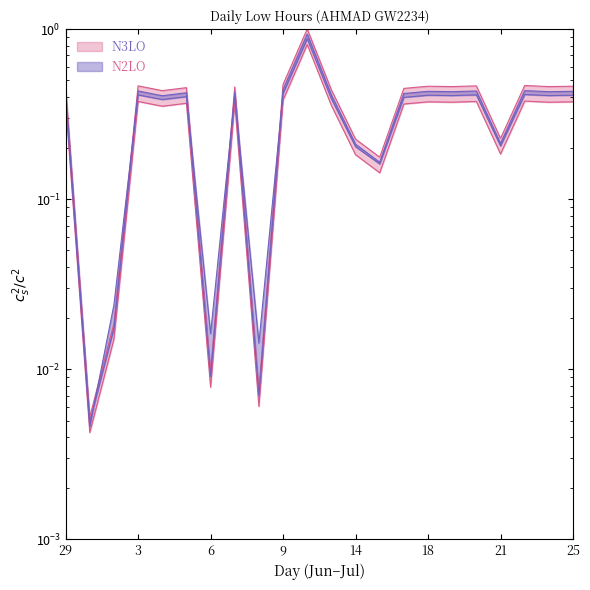

How many data points does each series have?

22